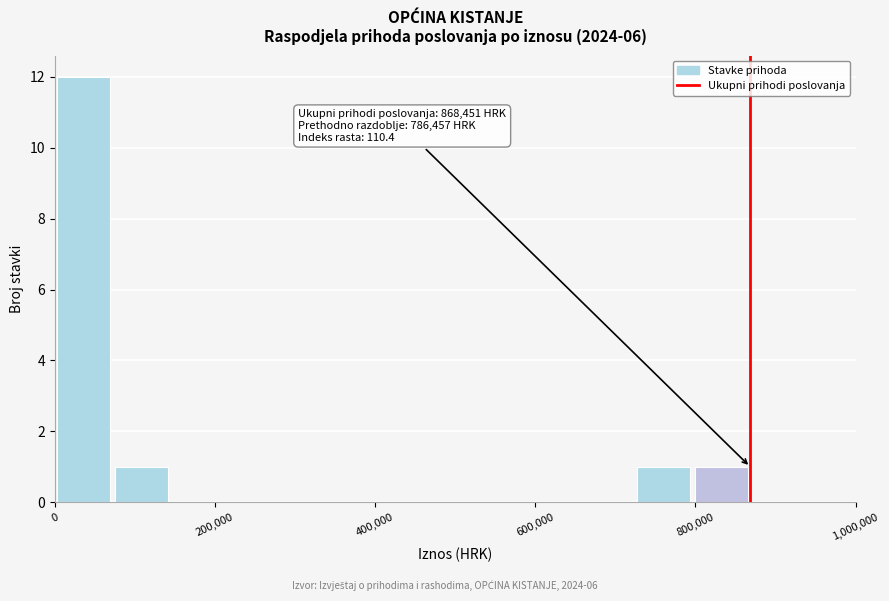

Read against the x-axis, roughly where is the centre of the tallest bar?

40000